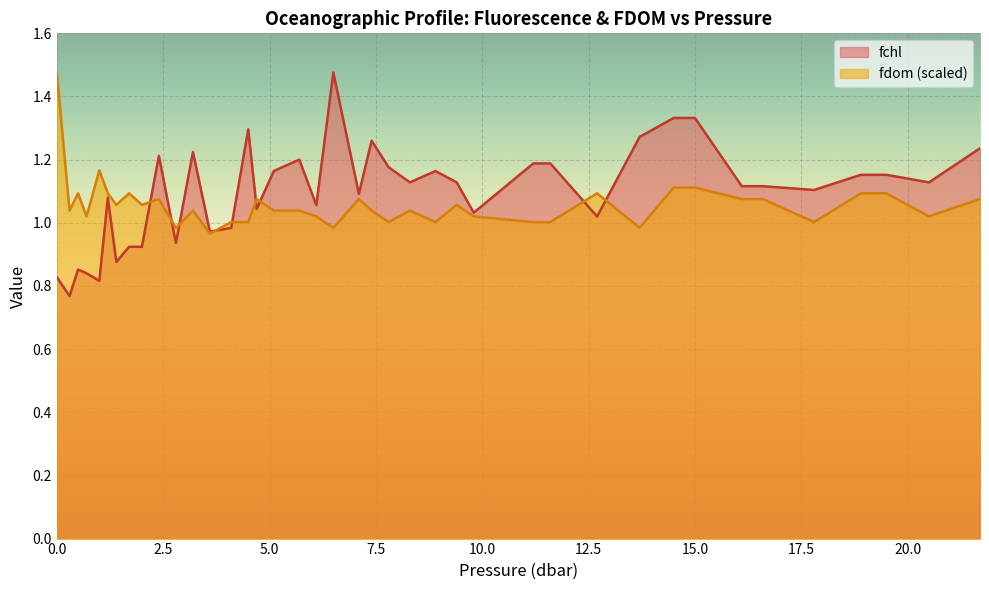

What are all the series names shown in the legend?

fchl, fdom (scaled)